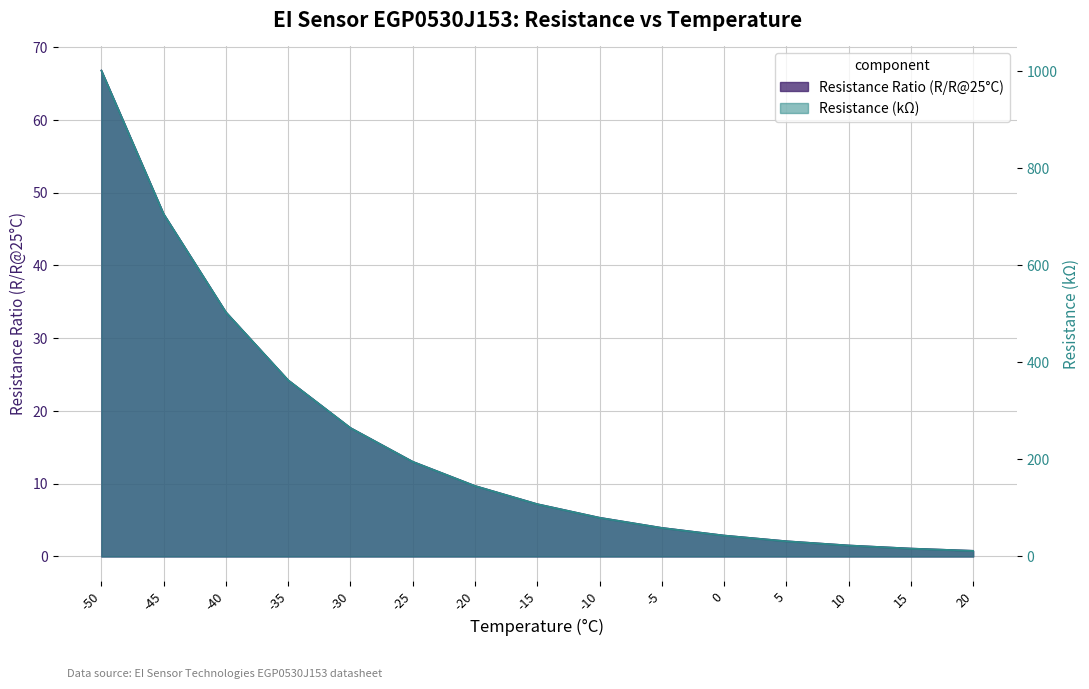

Does the chart display data point markers on the line(s)?

No